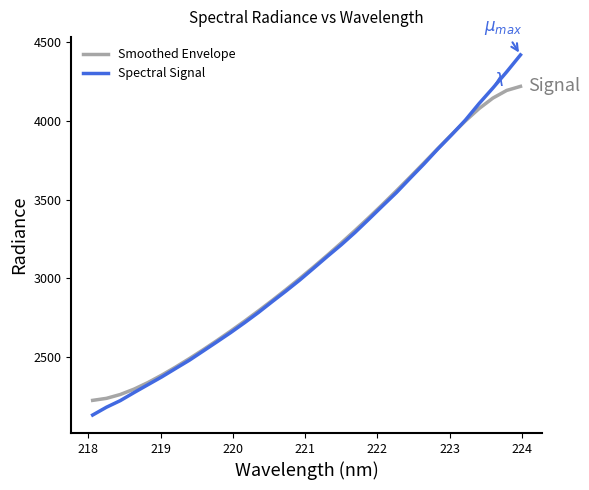

List the series in order of their peak value, highest first.

Spectral Signal, Smoothed Envelope